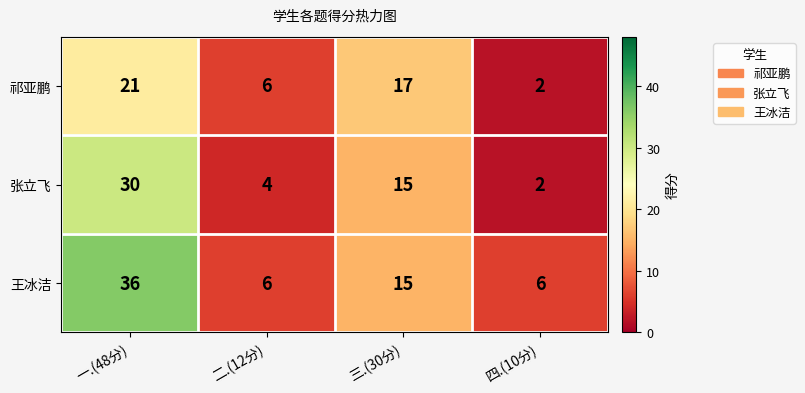

The value of 张立飞 at 四.(10分) is 2. True or false?

True